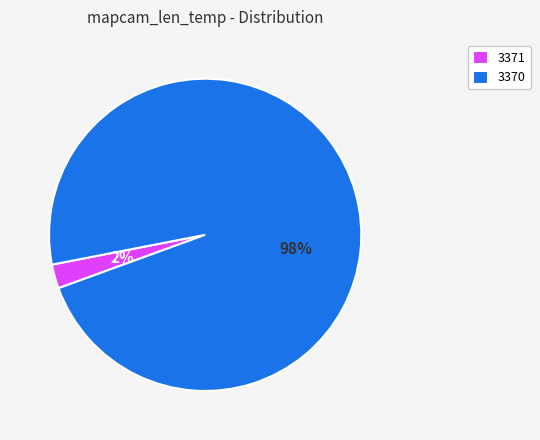

Which slice is the largest?

3370